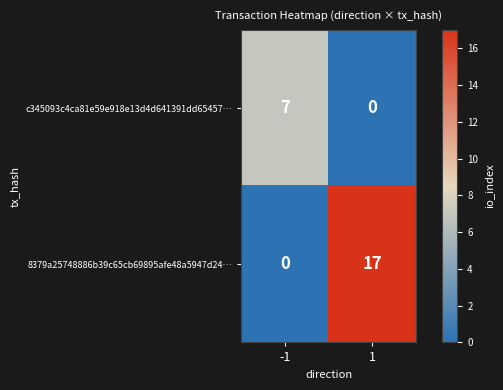

List the labels in order of 8379a25748886b39c65cb69895afe48a5947d24… value, largest first.

1, -1